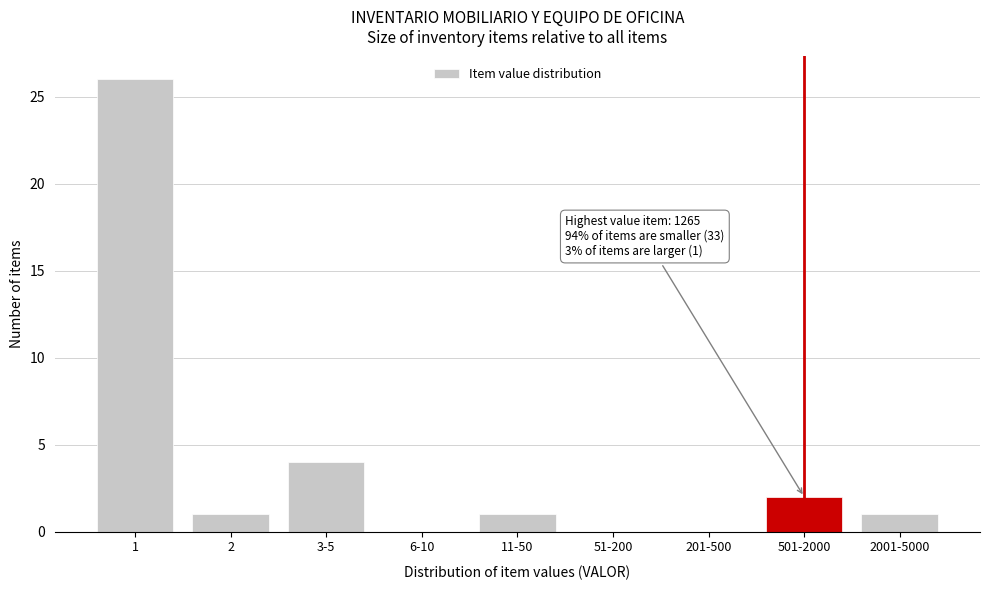

Reading right to left, transcribe all the data shown in this chart.

2001-5000=1	501-2000=2	201-500=0	51-200=0	11-50=1	6-10=0	3-5=4	2=1	1=26